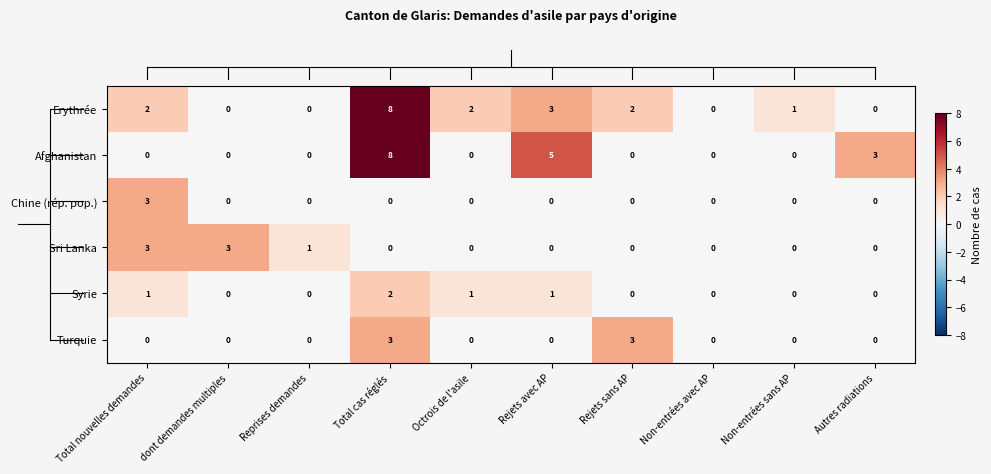

What is the difference between the highest and lowest values at Reprises demandes?

1